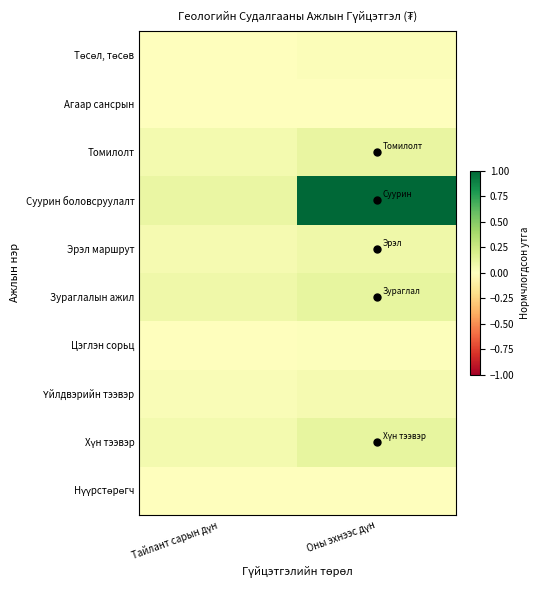

Which has a higher value, Оны эхнээс дүн or Тайлант сарын дүн?

Оны эхнээс дүн